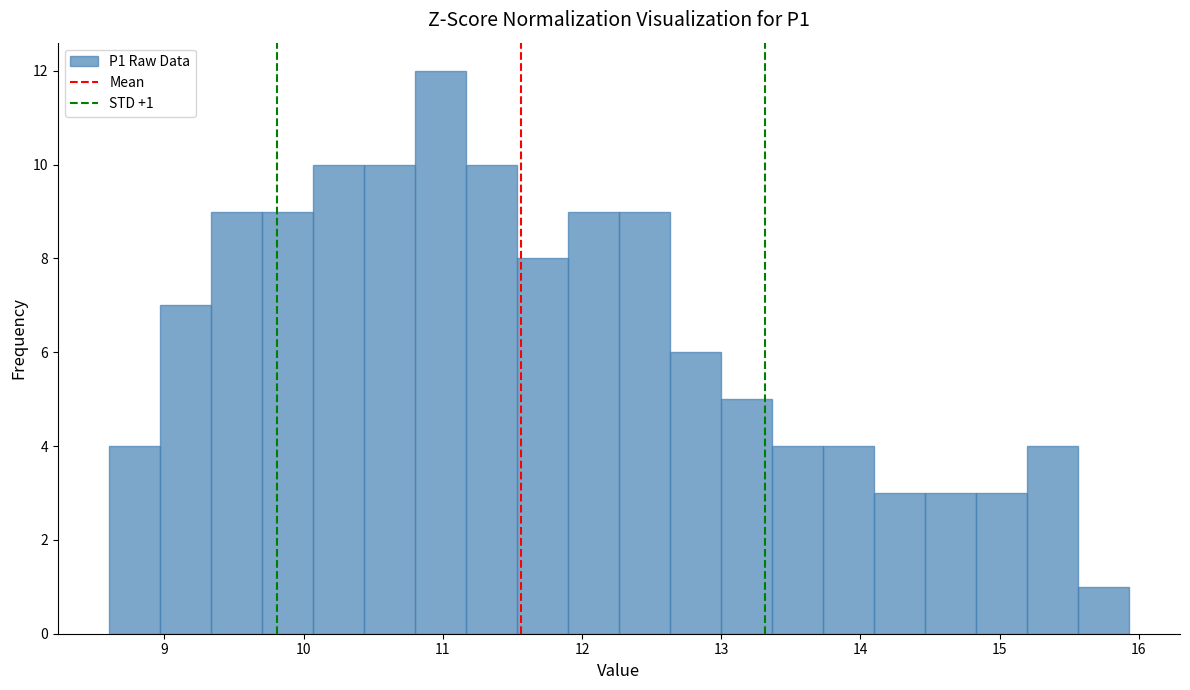

Read against the x-axis, roughly where is the centre of the tallest bar?

11.0